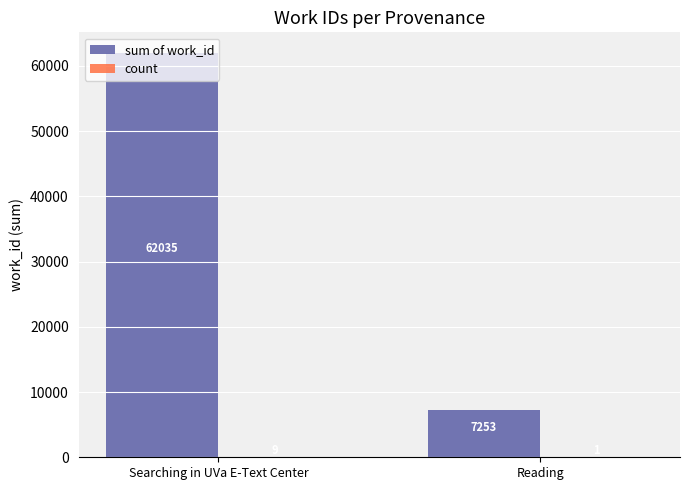

What is the maximum value shown in the chart?

62035